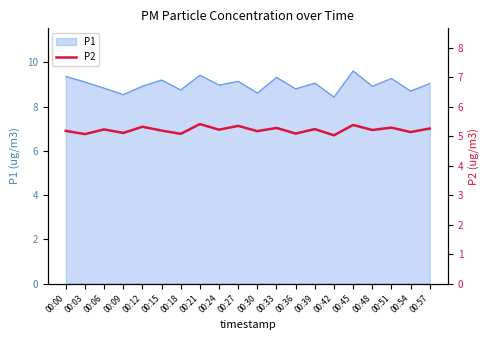

True or false: P1 has a value of 4.7 at 00:48.

False